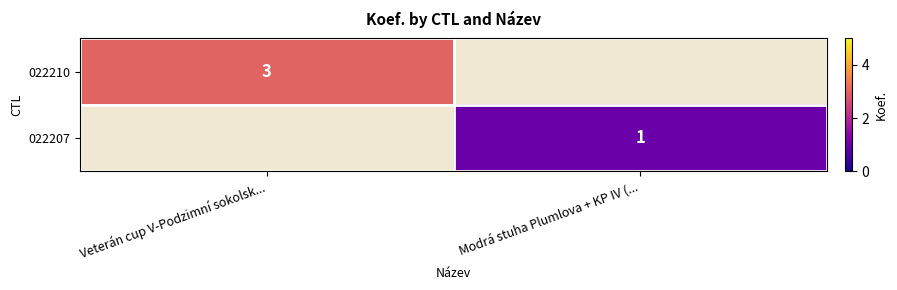

The value of 022207 at Modrá stuha Plumlova + KP IV (... is 2. True or false?

False